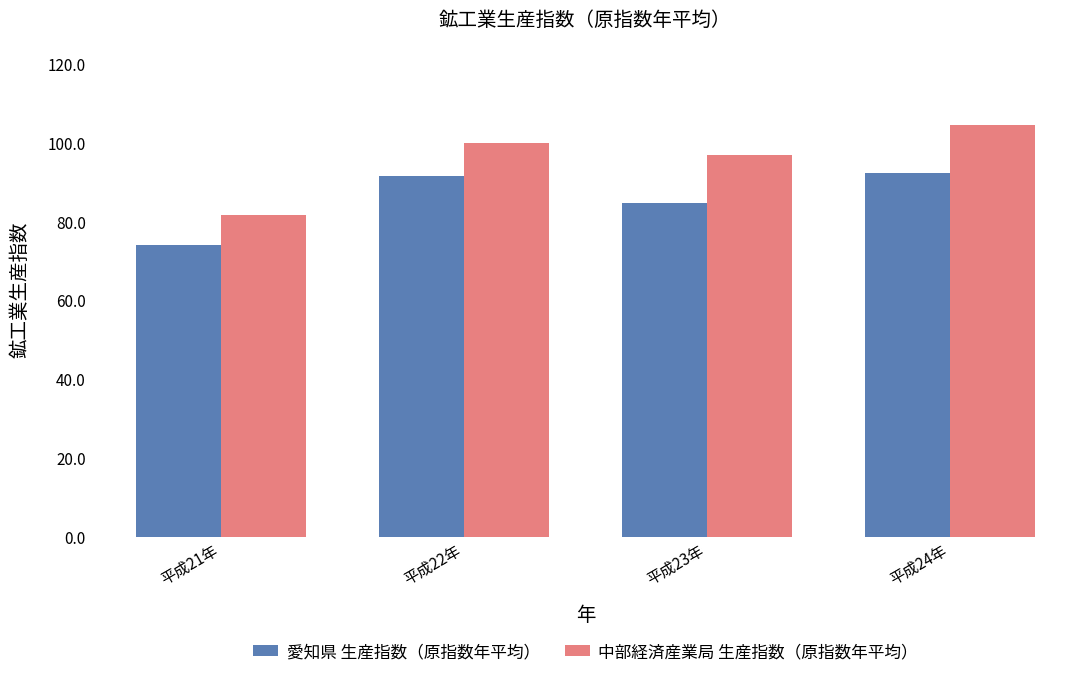

Reading left to right, extract all data points from this chart.

愛知県 生産指数（原指数年平均）: 平成21年=74.1	平成22年=91.6	平成23年=84.6	平成24年=92.2
中部経済産業局 生産指数（原指数年平均）: 平成21年=81.7	平成22年=100.0	平成23年=96.8	平成24年=104.6